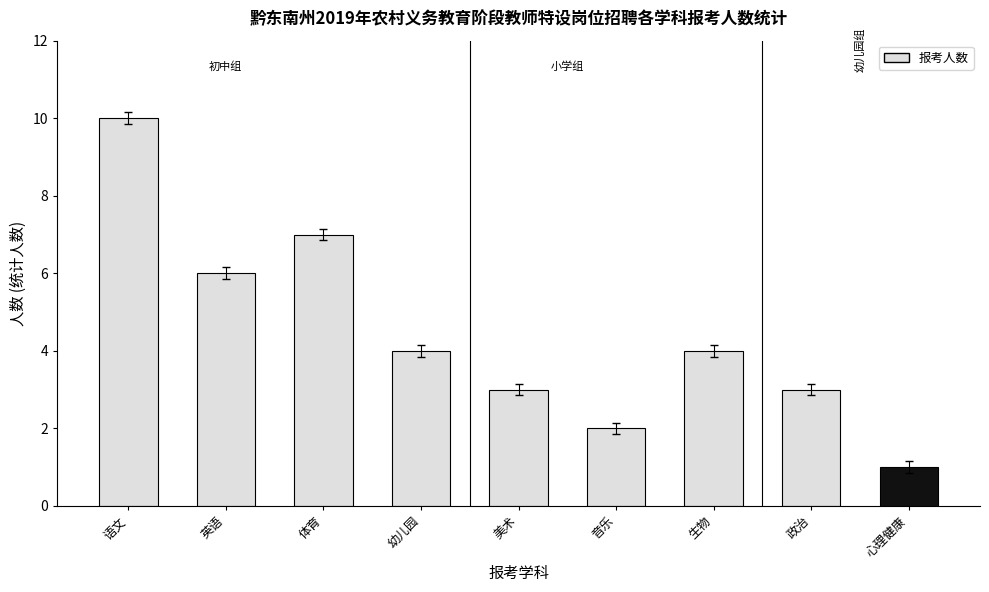

How many bars are there in total?

9